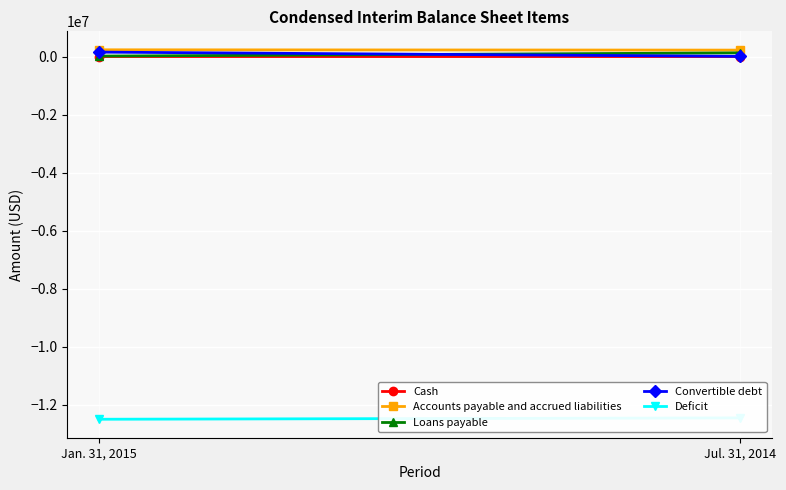

List the labels in order of Accounts payable and accrued liabilities value, smallest first.

Jul. 31, 2014, Jan. 31, 2015